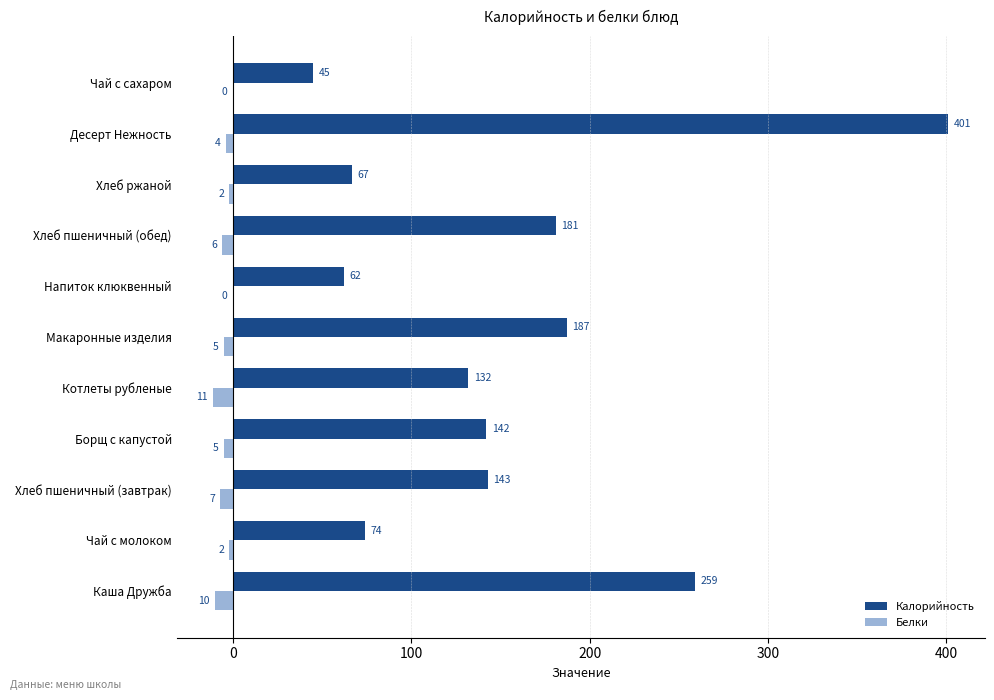

Between Котлеты рубленые and Хлеб пшеничный (обед), which series saw the biggest shift?

Калорийность